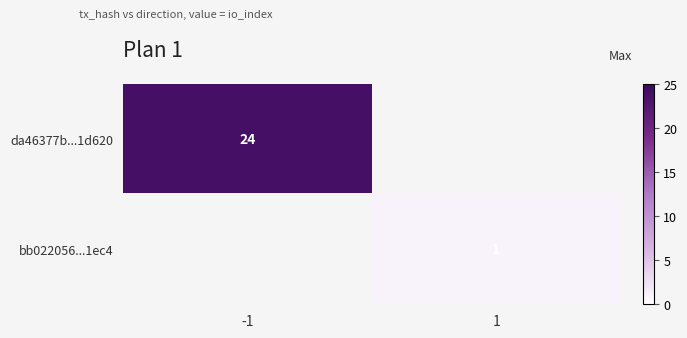

True or false: da46377b...1d620 has a value of 11 at -1.

False